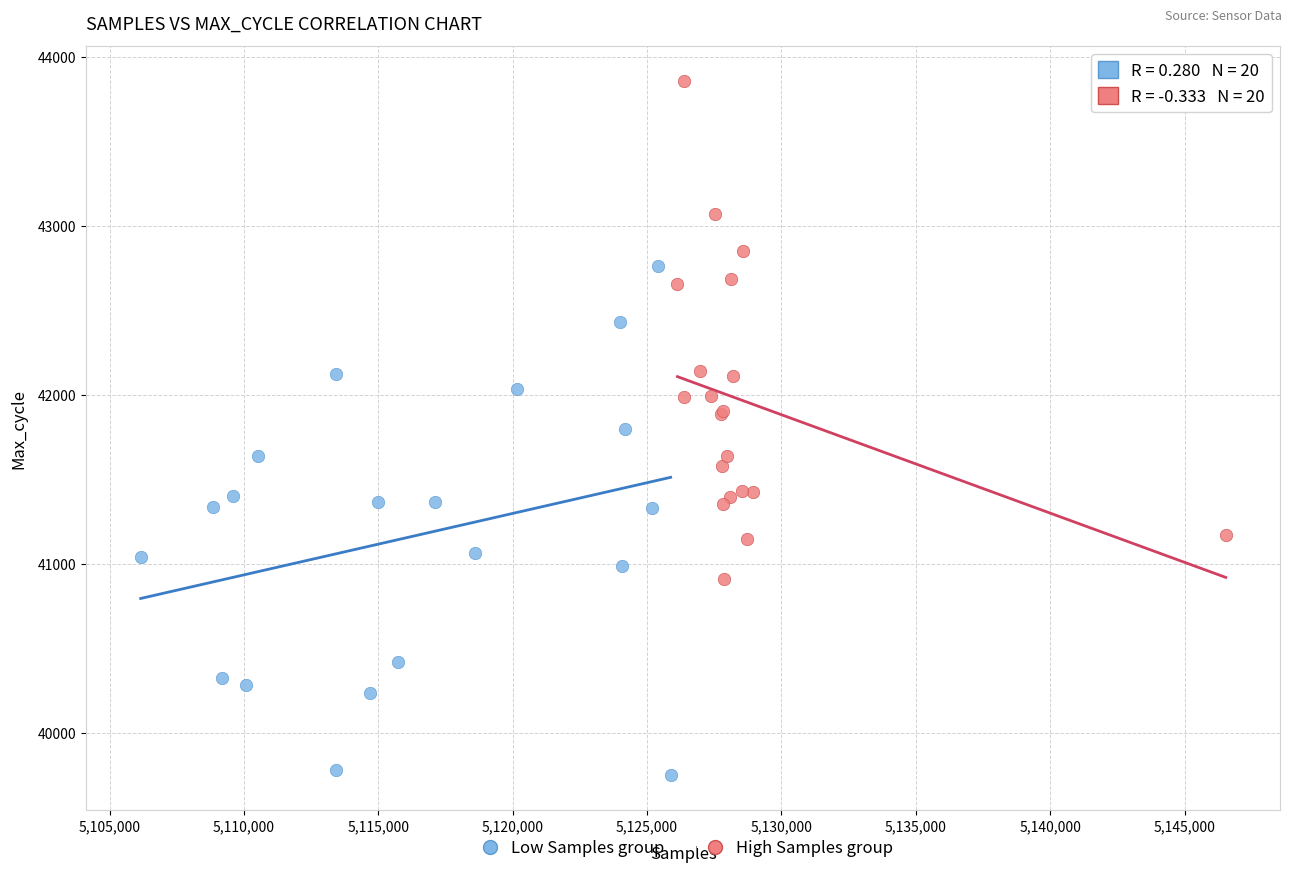

Which series reaches the maximum Y coordinate?

High Samples group